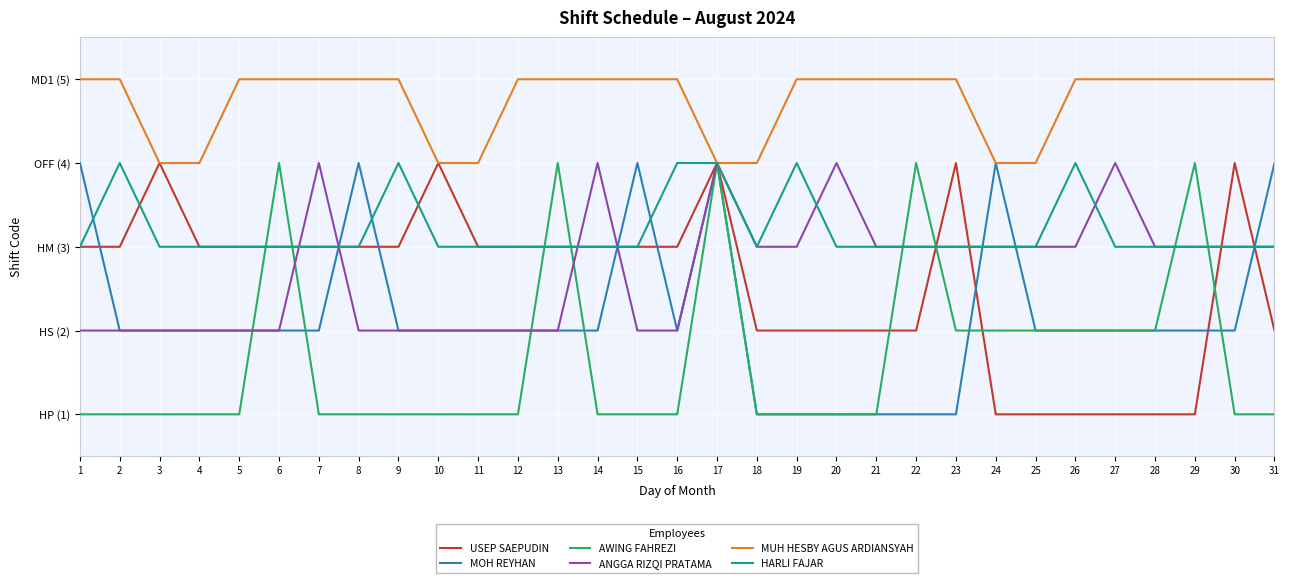

At which label does MOH REYHAN reach its minimum?

18